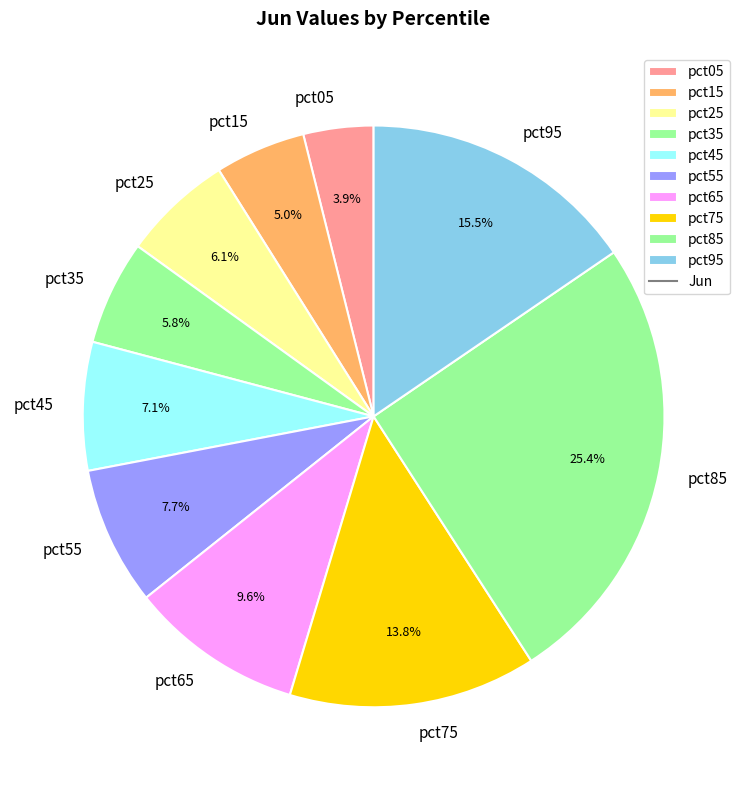

Is it true that pct75 is 14% of the pie?

True